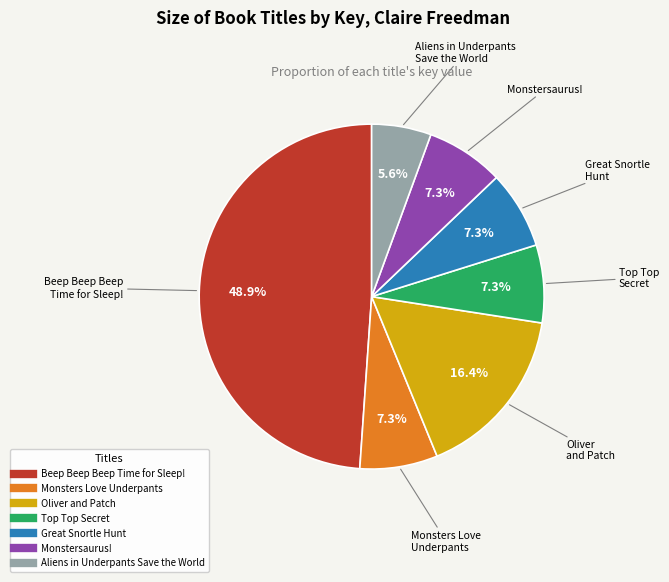

Is there a majority slice in this chart?

No